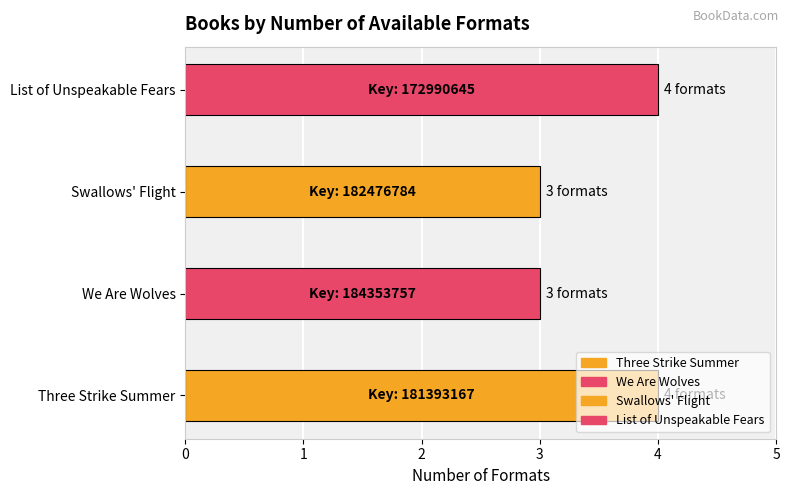

What position from the right is List of Unspeakable Fears?

1